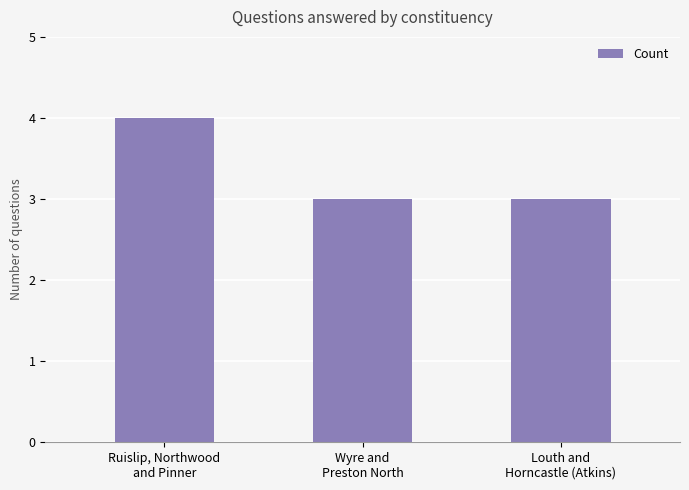

What is the approximate value at Louth and
Horncastle (Atkins)?

3